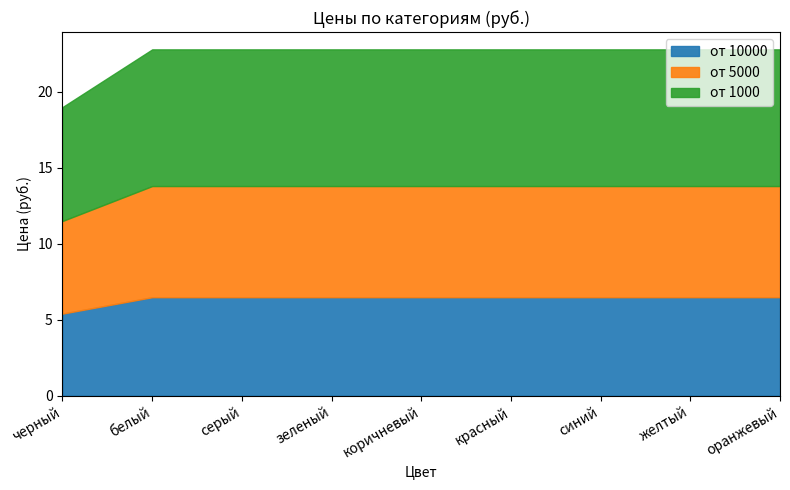

Does the chart have visible grid lines?

No